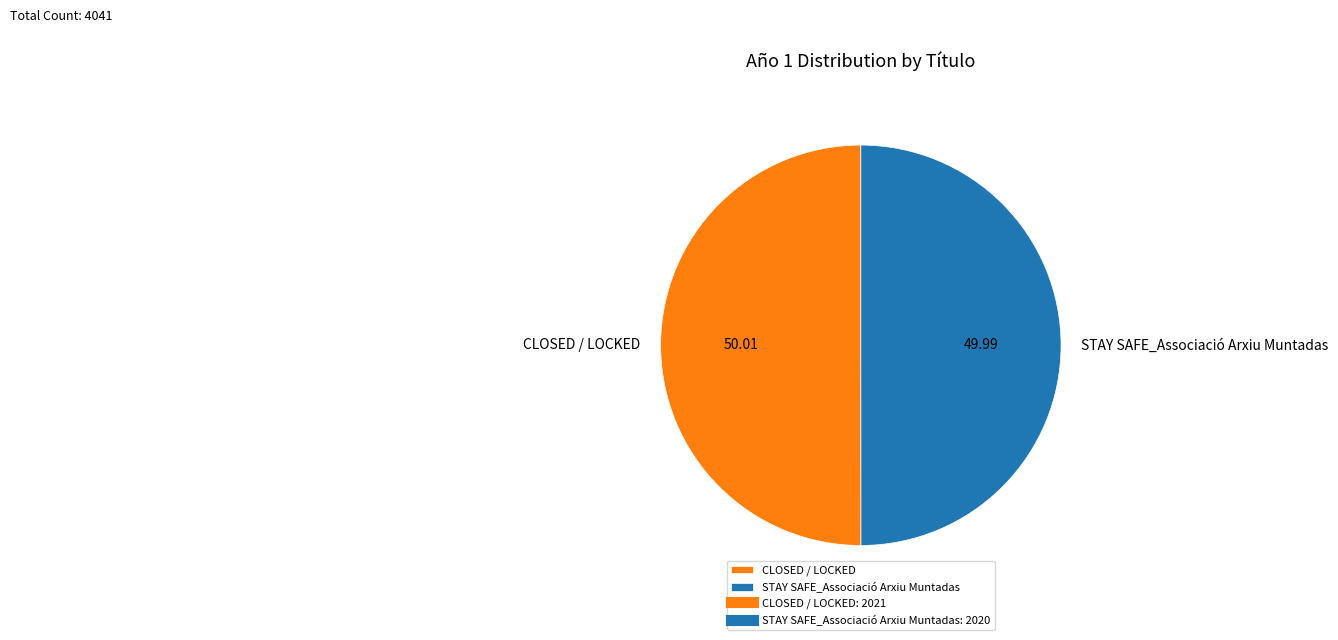

Is the sum of CLOSED / LOCKED and STAY SAFE_Associació Arxiu Muntadas greater than half?

Yes